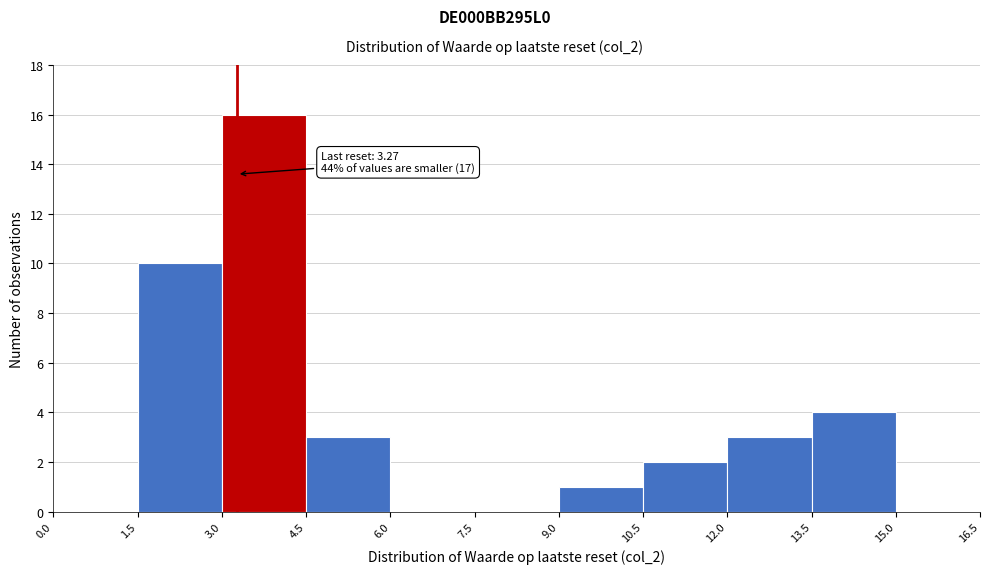

Over which range of the x-axis is the bar tallest?

3.0 to 4.5